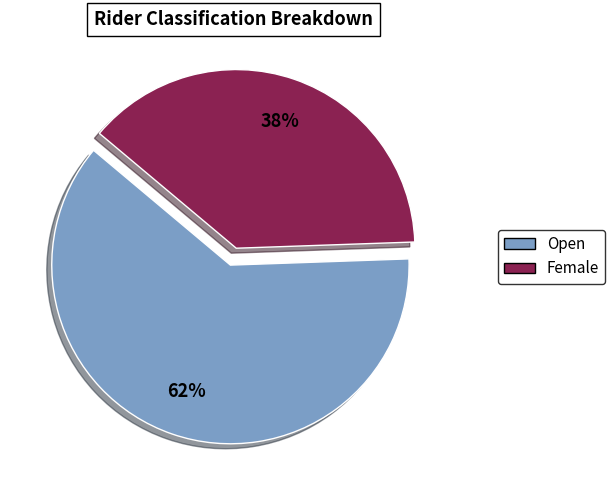

To the nearest percent, what is the average slice percentage?

50%